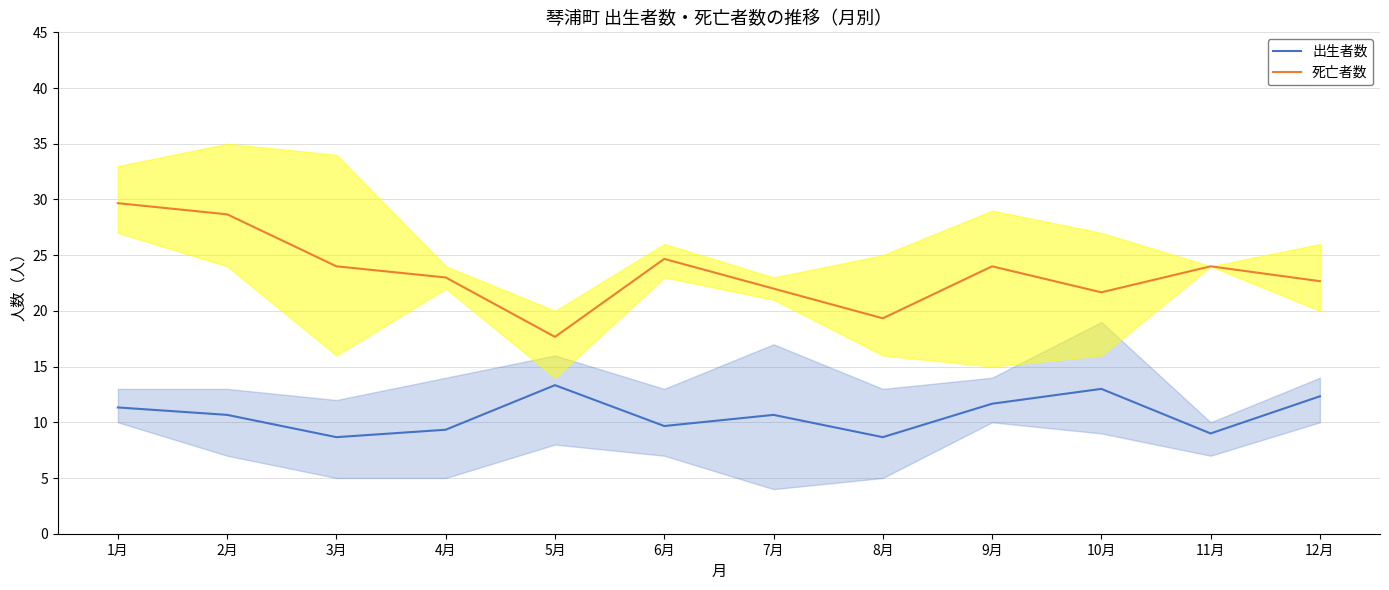

What is the average value of the 出生者数 series?

10.7